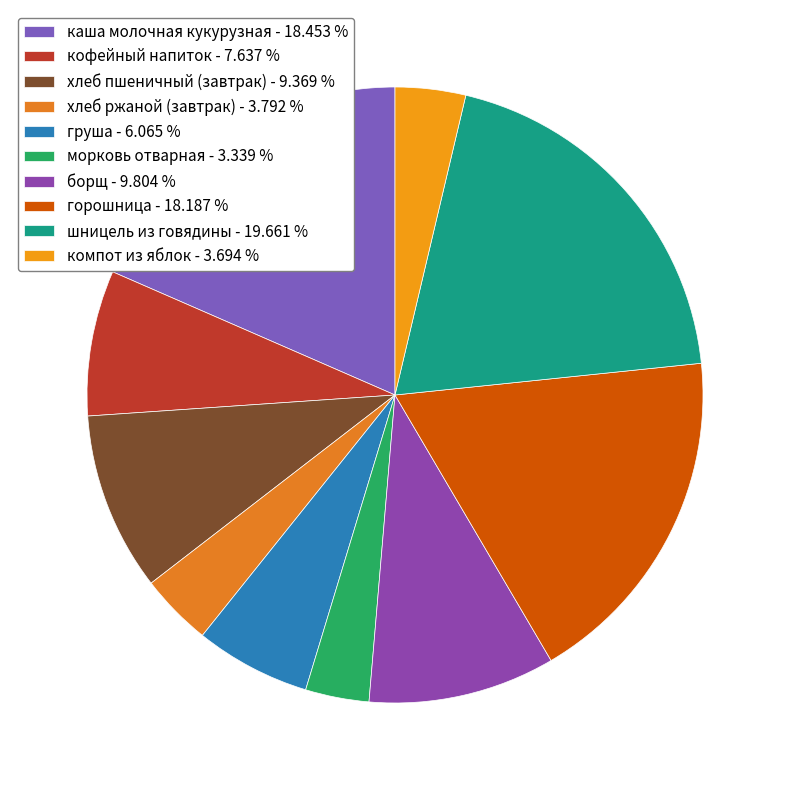

Does горошница represent more than half of the total?

No